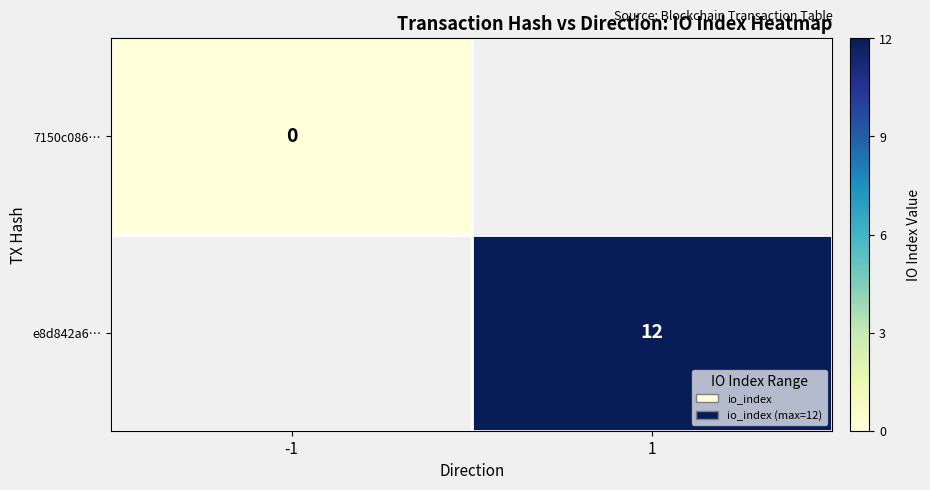

Is the value of 7150c086… at -1 greater than the value of e8d842a6… at 1?

No